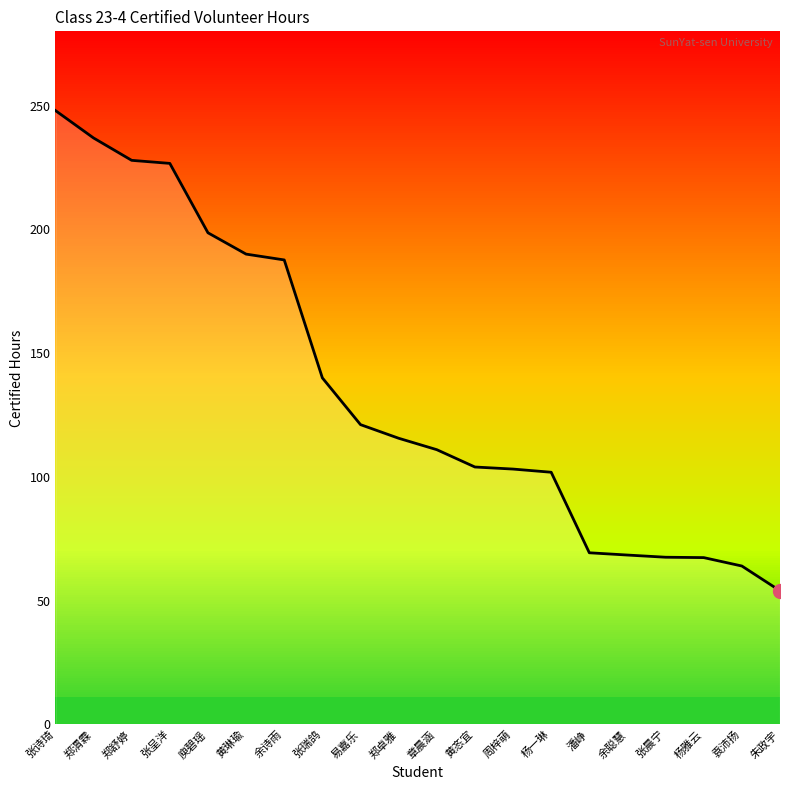

Between 杨一琳 and 潘峥, which is larger?

杨一琳